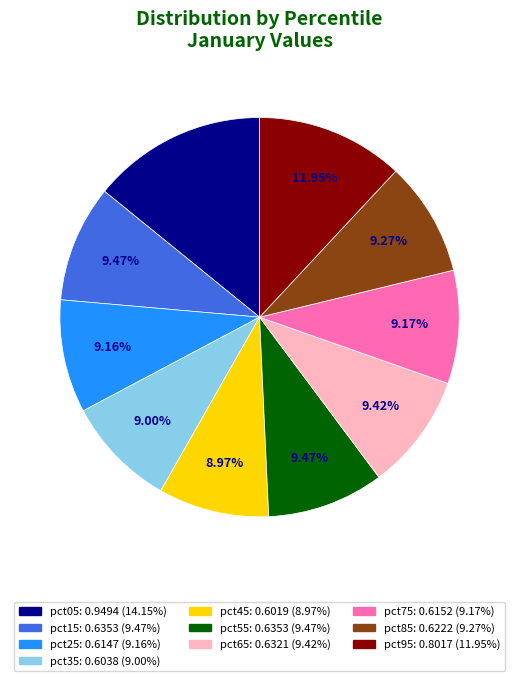

To the nearest percent, what is the combined percentage of pct05 and pct75?

23%